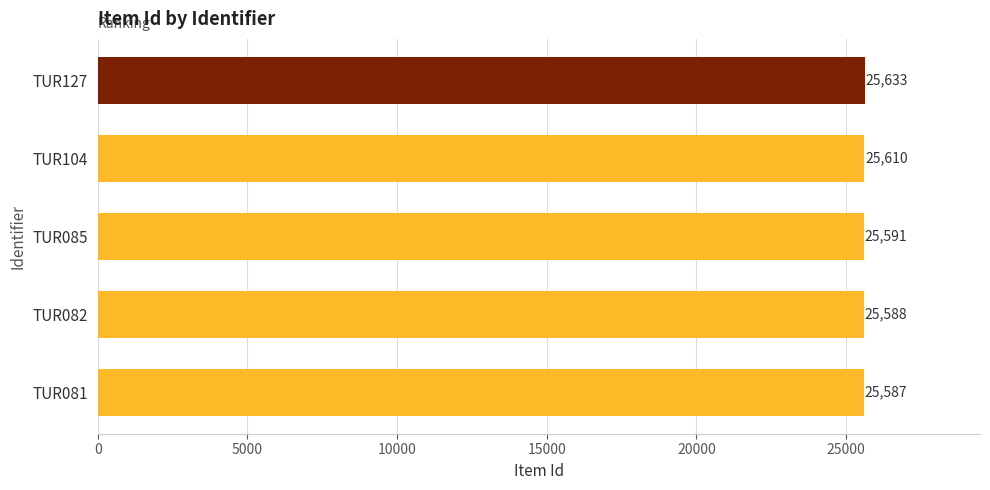

How many data points are less than 25591?

2